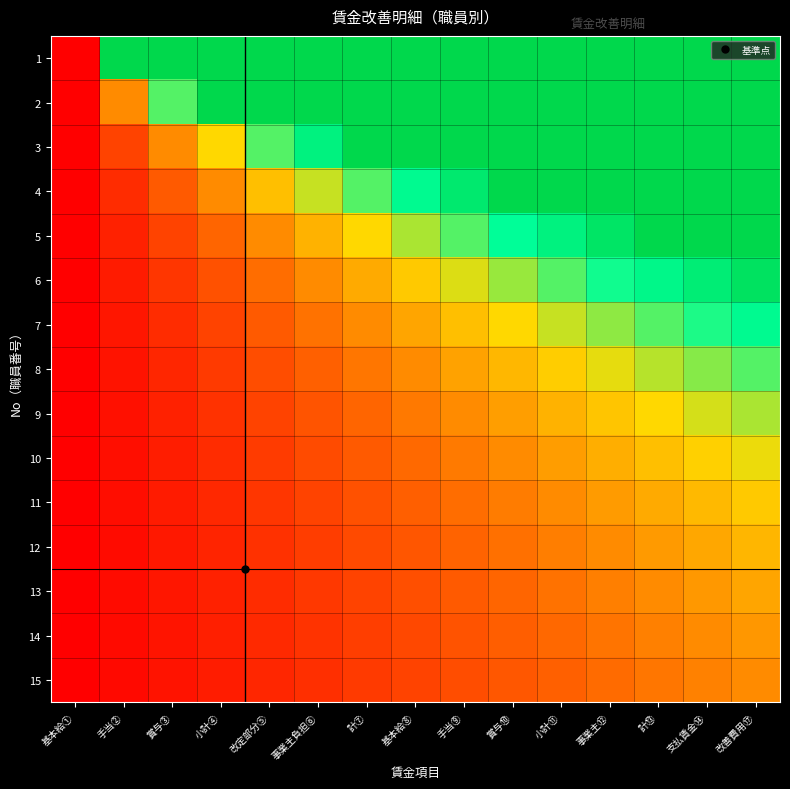

Reading left to right, extract all data points from this chart.

1: 基本給①=0.0	手当②=3.0	賞与③=3.0	小計④=3.0	改定部分⑤=3.0	事業主負担⑥=3.0	計⑦=3.0	基本給⑧=3.0	手当⑨=3.0	賞与⑩=3.0	小計⑪=3.0	事業主⑫=3.0	計⑬=3.0	支払賃金⑭=3.0	改善費用⑰=3.0
2: 基本給①=0.0	手当②=1.0	賞与③=2.0	小計④=3.0	改定部分⑤=3.0	事業主負担⑥=3.0	計⑦=3.0	基本給⑧=3.0	手当⑨=3.0	賞与⑩=3.0	小計⑪=3.0	事業主⑫=3.0	計⑬=3.0	支払賃金⑭=3.0	改善費用⑰=3.0
3: 基本給①=0.0	手当②=0.5	賞与③=1.0	小計④=1.5	改定部分⑤=2.0	事業主負担⑥=2.5	計⑦=3.0	基本給⑧=3.0	手当⑨=3.0	賞与⑩=3.0	小計⑪=3.0	事業主⑫=3.0	計⑬=3.0	支払賃金⑭=3.0	改善費用⑰=3.0
4: 基本給①=0.0	手当②=0.3	賞与③=0.7	小計④=1.0	改定部分⑤=1.3	事業主負担⑥=1.7	計⑦=2.0	基本給⑧=2.3	手当⑨=2.7	賞与⑩=3.0	小計⑪=3.0	事業主⑫=3.0	計⑬=3.0	支払賃金⑭=3.0	改善費用⑰=3.0
5: 基本給①=0.0	手当②=0.2	賞与③=0.5	小計④=0.7	改定部分⑤=1.0	事業主負担⑥=1.2	計⑦=1.5	基本給⑧=1.7	手当⑨=2.0	賞与⑩=2.2	小計⑪=2.5	事業主⑫=2.7	計⑬=3.0	支払賃金⑭=3.0	改善費用⑰=3.0
6: 基本給①=0.0	手当②=0.2	賞与③=0.4	小計④=0.6	改定部分⑤=0.8	事業主負担⑥=1.0	計⑦=1.2	基本給⑧=1.4	手当⑨=1.6	賞与⑩=1.8	小計⑪=2.0	事業主⑫=2.2	計⑬=2.4	支払賃金⑭=2.6	改善費用⑰=2.8
7: 基本給①=0.0	手当②=0.2	賞与③=0.3	小計④=0.5	改定部分⑤=0.7	事業主負担⑥=0.8	計⑦=1.0	基本給⑧=1.2	手当⑨=1.3	賞与⑩=1.5	小計⑪=1.7	事業主⑫=1.8	計⑬=2.0	支払賃金⑭=2.2	改善費用⑰=2.3
8: 基本給①=0.0	手当②=0.1	賞与③=0.3	小計④=0.4	改定部分⑤=0.6	事業主負担⑥=0.7	計⑦=0.9	基本給⑧=1.0	手当⑨=1.1	賞与⑩=1.3	小計⑪=1.4	事業主⑫=1.6	計⑬=1.7	支払賃金⑭=1.9	改善費用⑰=2.0
9: 基本給①=0.0	手当②=0.1	賞与③=0.2	小計④=0.4	改定部分⑤=0.5	事業主負担⑥=0.6	計⑦=0.7	基本給⑧=0.9	手当⑨=1.0	賞与⑩=1.1	小計⑪=1.2	事業主⑫=1.4	計⑬=1.5	支払賃金⑭=1.6	改善費用⑰=1.7
10: 基本給①=0.0	手当②=0.1	賞与③=0.2	小計④=0.3	改定部分⑤=0.4	事業主負担⑥=0.6	計⑦=0.7	基本給⑧=0.8	手当⑨=0.9	賞与⑩=1.0	小計⑪=1.1	事業主⑫=1.2	計⑬=1.3	支払賃金⑭=1.4	改善費用⑰=1.6
11: 基本給①=0.0	手当②=0.1	賞与③=0.2	小計④=0.3	改定部分⑤=0.4	事業主負担⑥=0.5	計⑦=0.6	基本給⑧=0.7	手当⑨=0.8	賞与⑩=0.9	小計⑪=1.0	事業主⑫=1.1	計⑬=1.2	支払賃金⑭=1.3	改善費用⑰=1.4
12: 基本給①=0.0	手当②=0.1	賞与③=0.2	小計④=0.3	改定部分⑤=0.4	事業主負担⑥=0.5	計⑦=0.5	基本給⑧=0.6	手当⑨=0.7	賞与⑩=0.8	小計⑪=0.9	事業主⑫=1.0	計⑬=1.1	支払賃金⑭=1.2	改善費用⑰=1.3
13: 基本給①=0.0	手当②=0.1	賞与③=0.2	小計④=0.2	改定部分⑤=0.3	事業主負担⑥=0.4	計⑦=0.5	基本給⑧=0.6	手当⑨=0.7	賞与⑩=0.7	小計⑪=0.8	事業主⑫=0.9	計⑬=1.0	支払賃金⑭=1.1	改善費用⑰=1.2
14: 基本給①=0.0	手当②=0.1	賞与③=0.2	小計④=0.2	改定部分⑤=0.3	事業主負担⑥=0.4	計⑦=0.5	基本給⑧=0.5	手当⑨=0.6	賞与⑩=0.7	小計⑪=0.8	事業主⑫=0.8	計⑬=0.9	支払賃金⑭=1.0	改善費用⑰=1.1
15: 基本給①=0.0	手当②=0.1	賞与③=0.1	小計④=0.2	改定部分⑤=0.3	事業主負担⑥=0.4	計⑦=0.4	基本給⑧=0.5	手当⑨=0.6	賞与⑩=0.6	小計⑪=0.7	事業主⑫=0.8	計⑬=0.9	支払賃金⑭=0.9	改善費用⑰=1.0